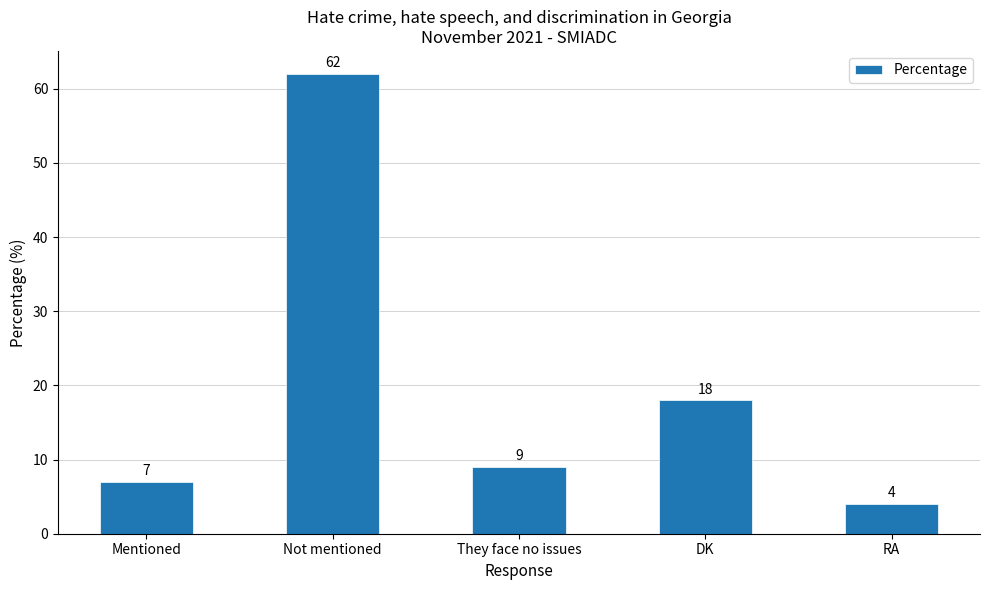

Rank the categories by value from highest to lowest.

Not mentioned, DK, They face no issues, Mentioned, RA